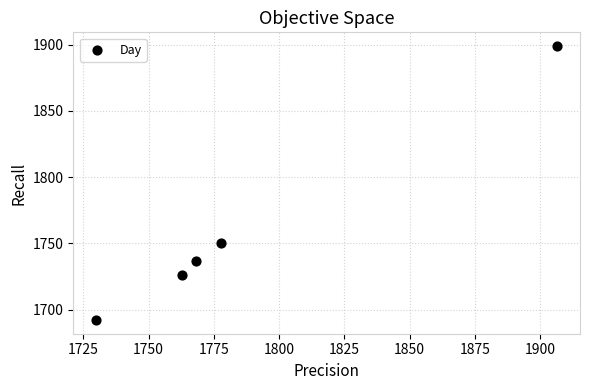

What Y value in the scatter plot is closest to 1795?

1750.2